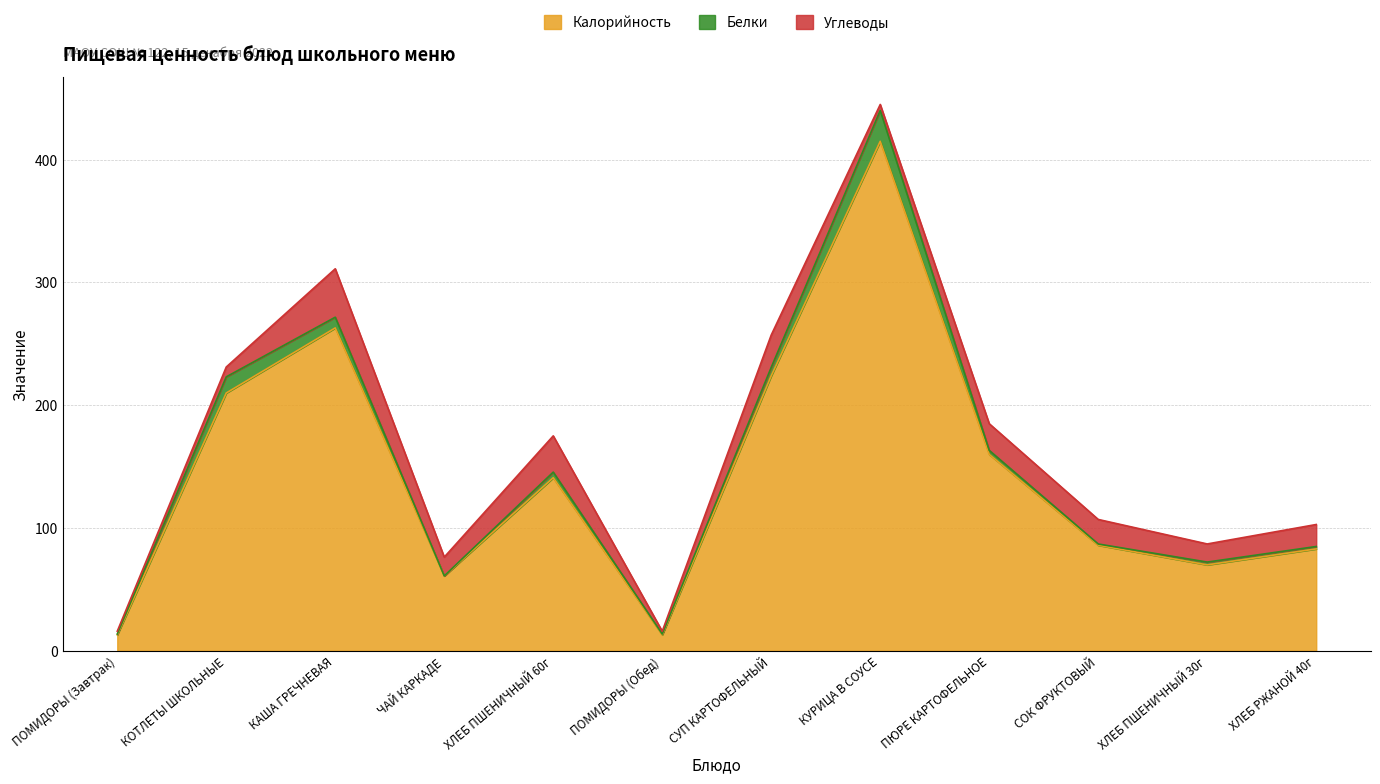

What is the spread (max minus min) of values at ХЛЕБ ПШЕНИЧНЫЙ 60г?

136.4